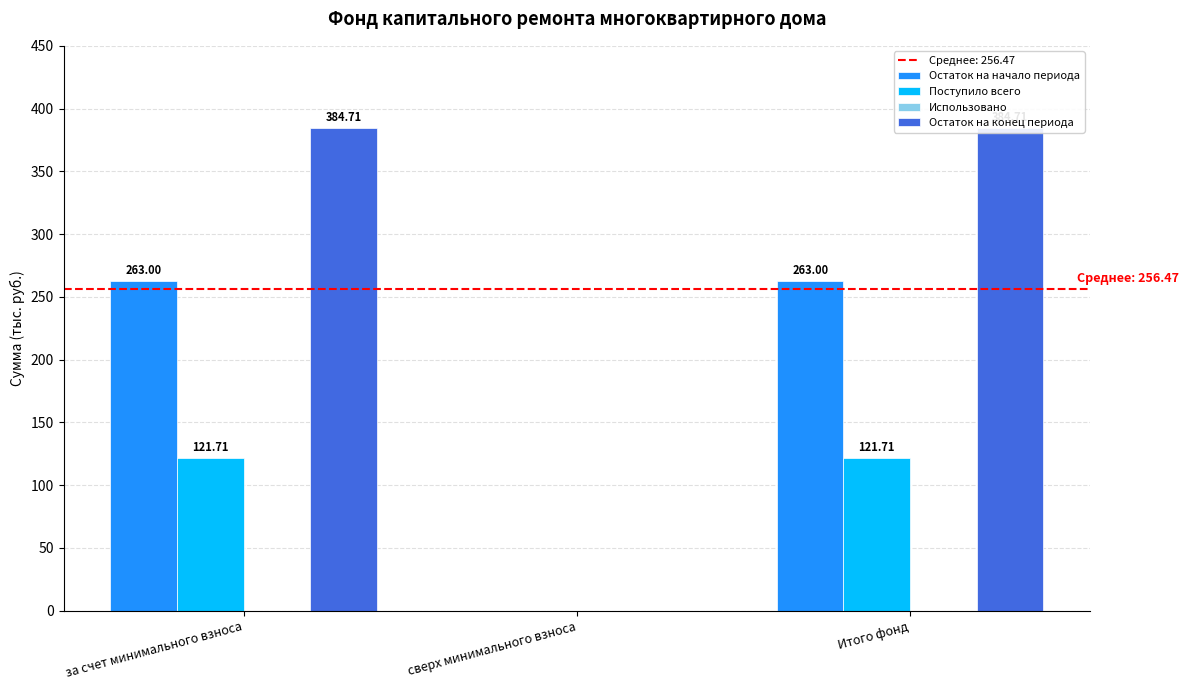

Rank the series by their maximum value, from highest to lowest.

Остаток на конец периода, Остаток на начало периода, Поступило всего, Использовано